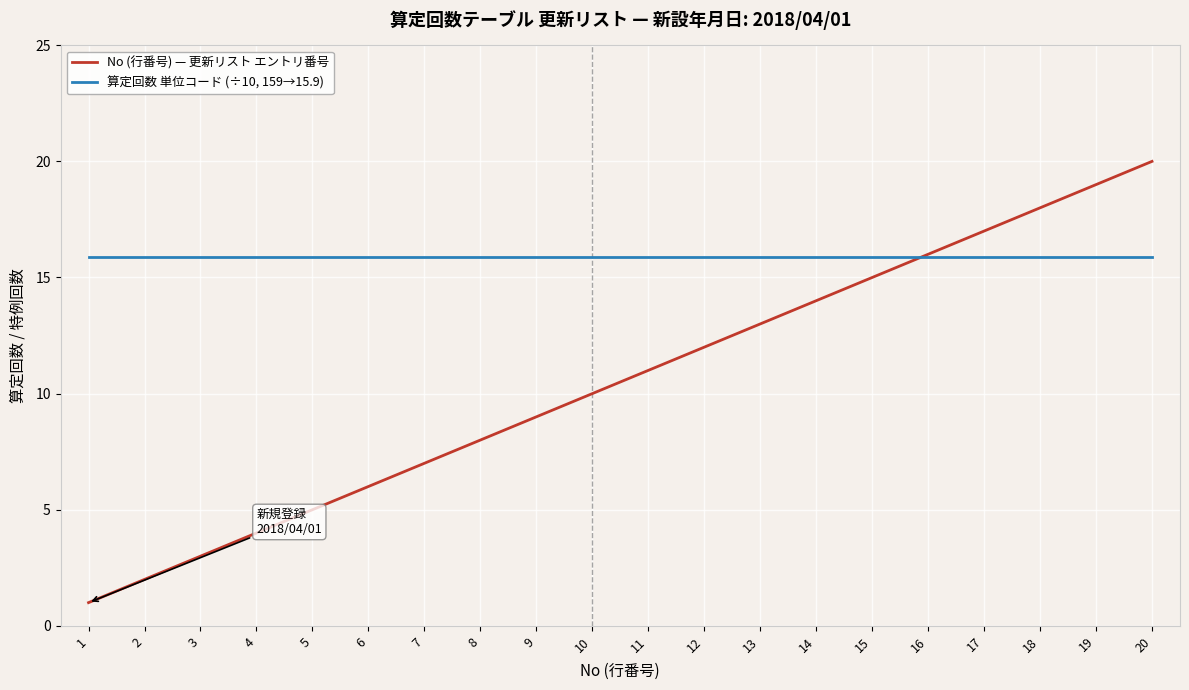

What is the total value across all series at 12?

27.9